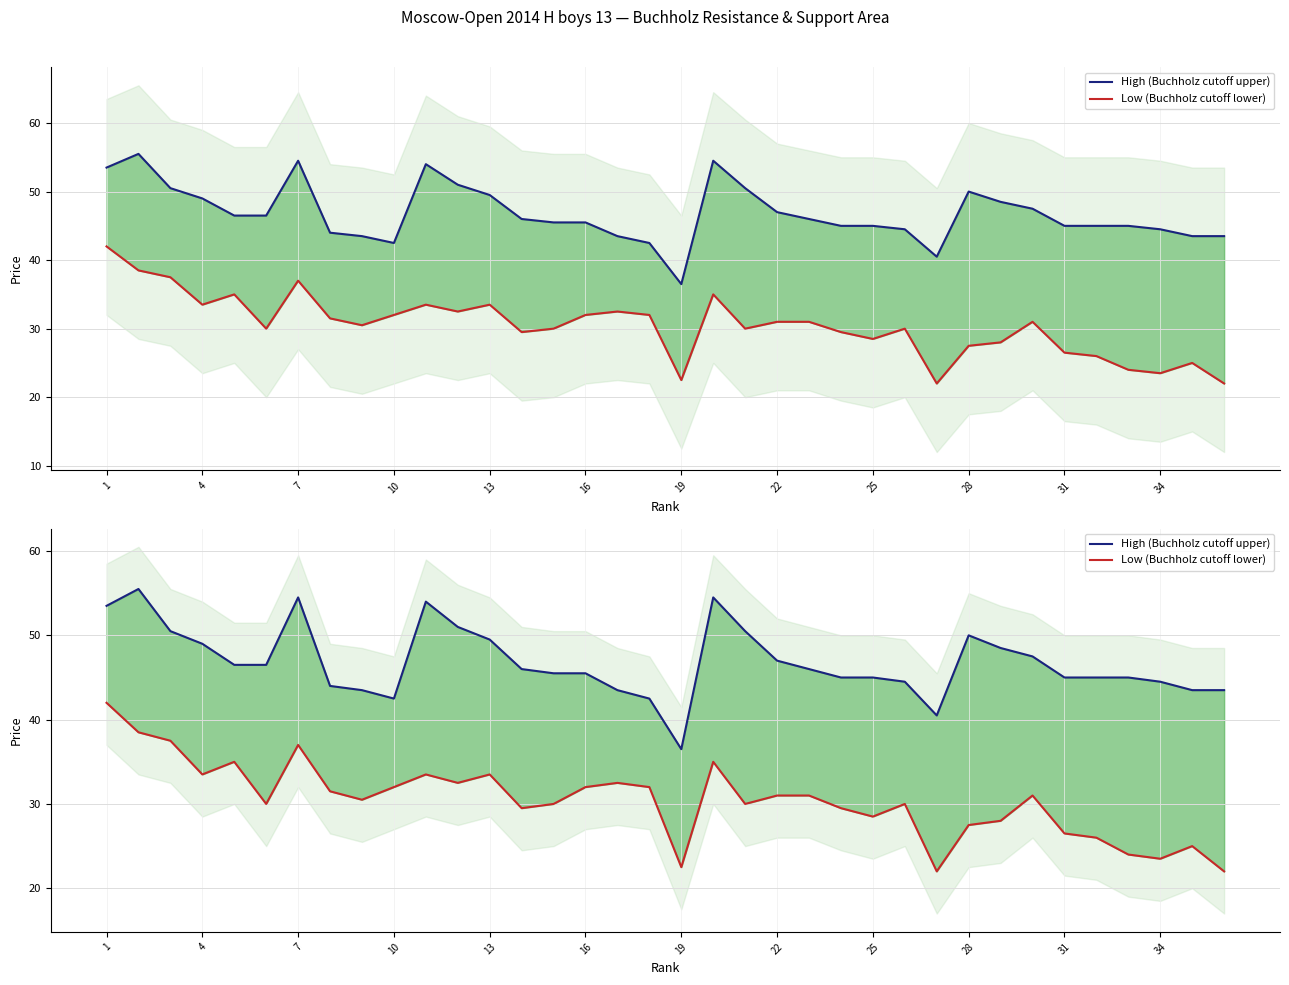

At which label does Low (Buchholz cutoff lower) first exceed 31?

1